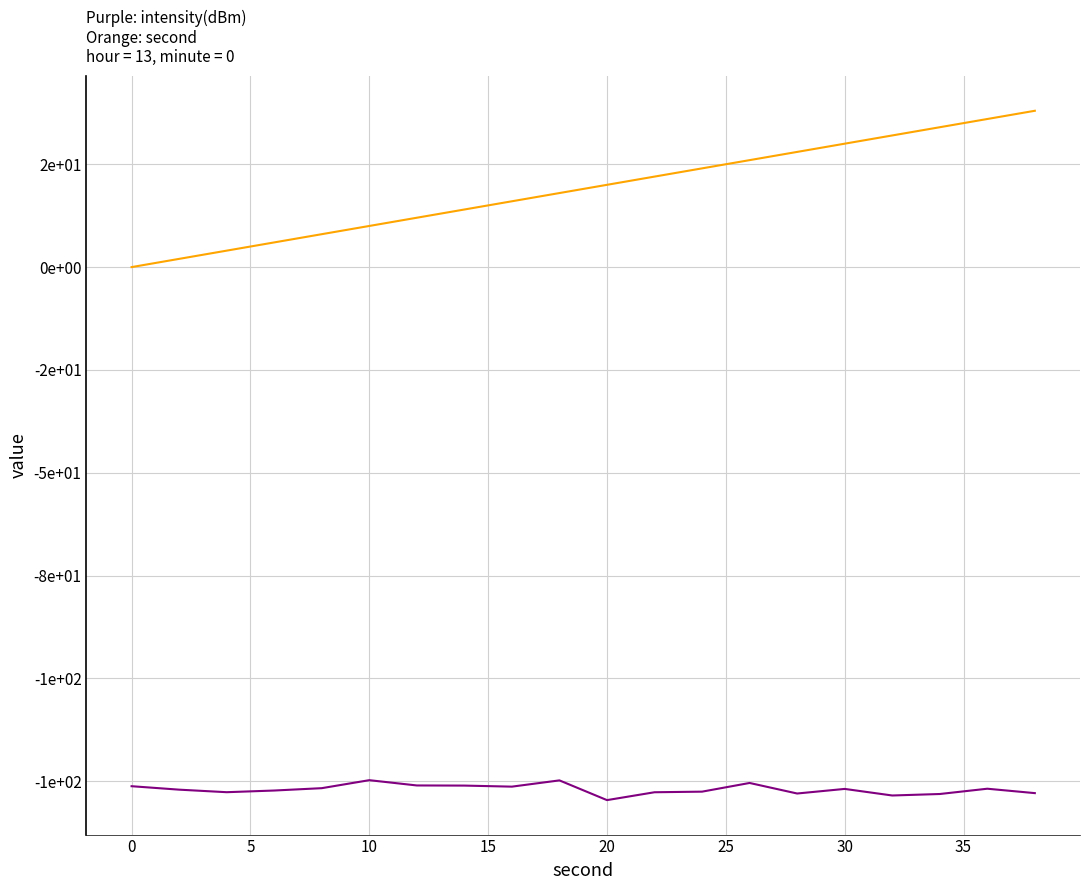

Is this an area chart (filled region under the line)?

No